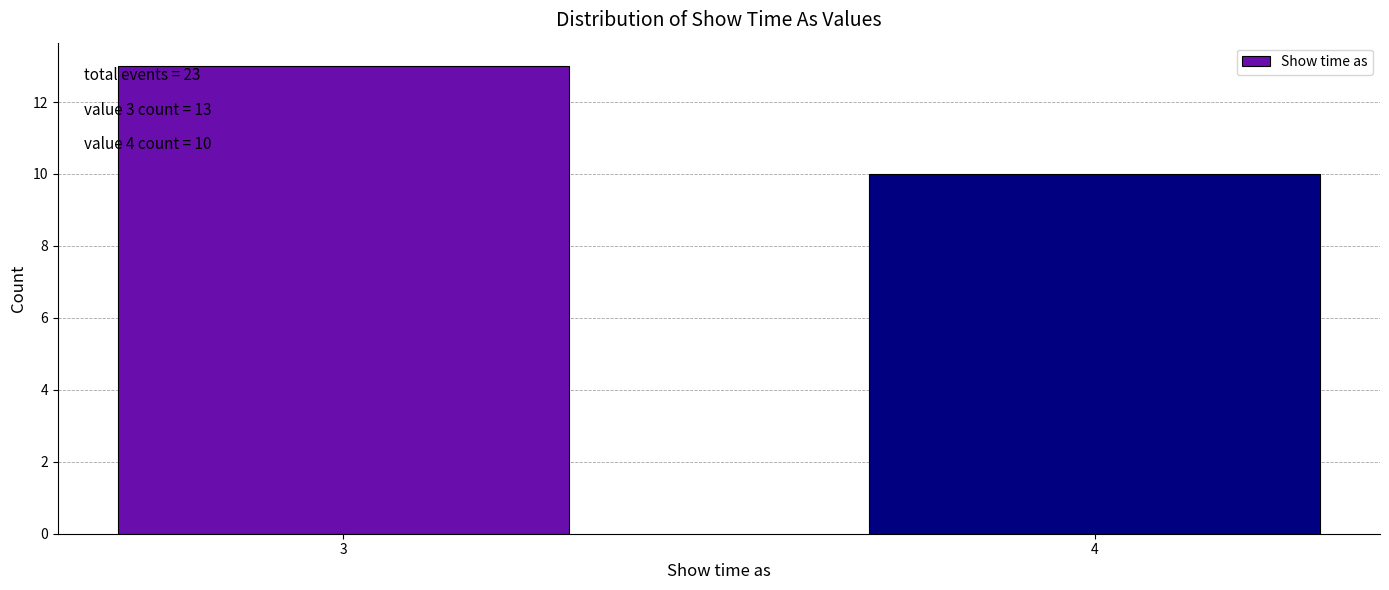

Reading left to right, what are all the values shown in this chart?

13	10